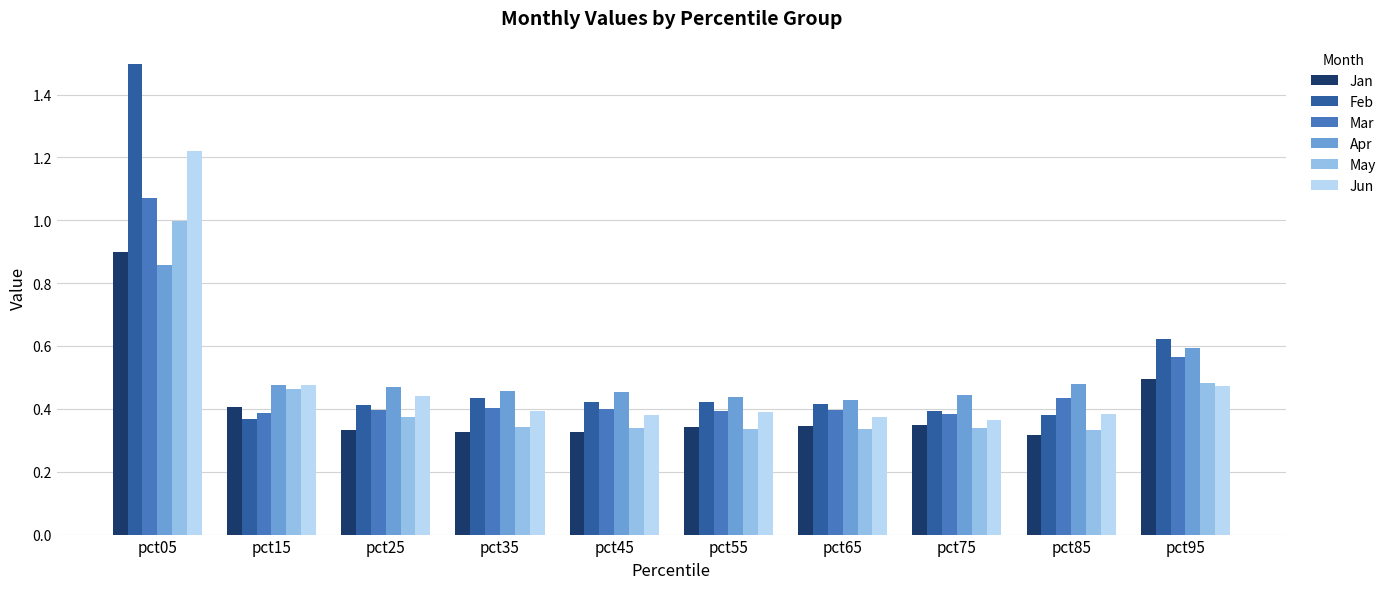

What is the sum of all May values?

4.3